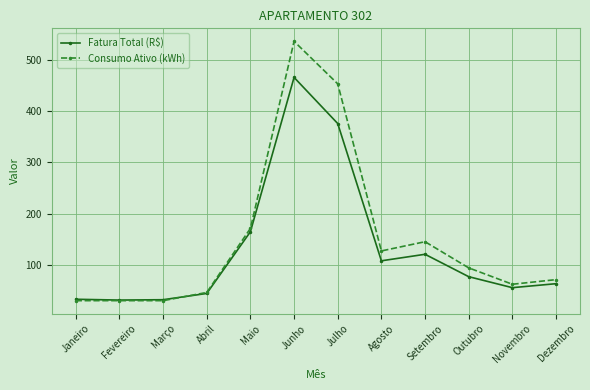

How many data points in Consumo Ativo (kWh) are less than 94?

6